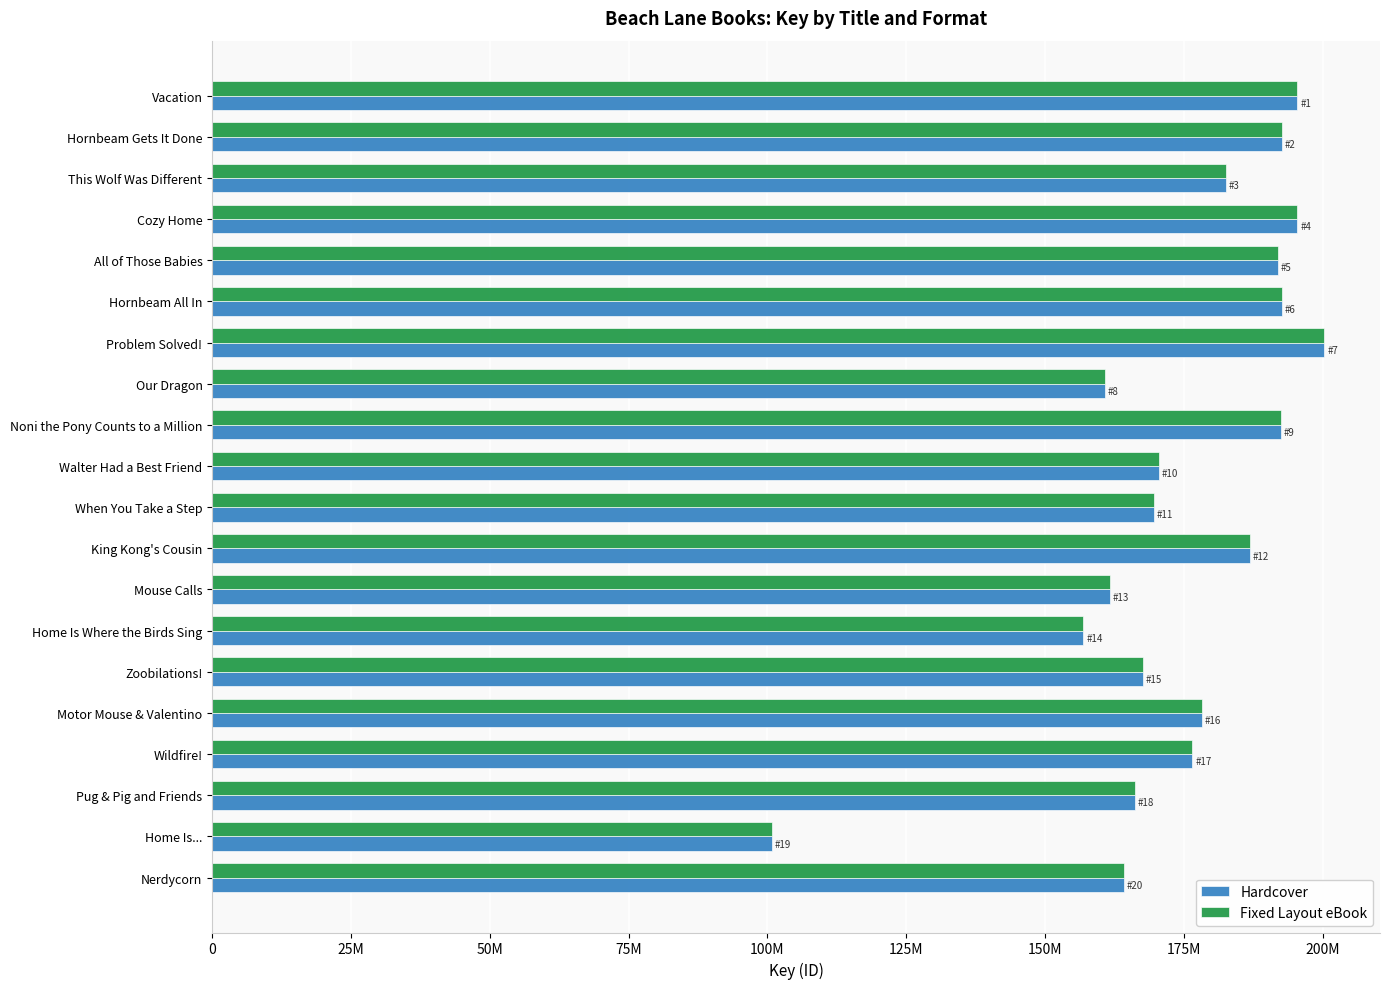

At which category is the sum across all series the highest?

Problem Solved!